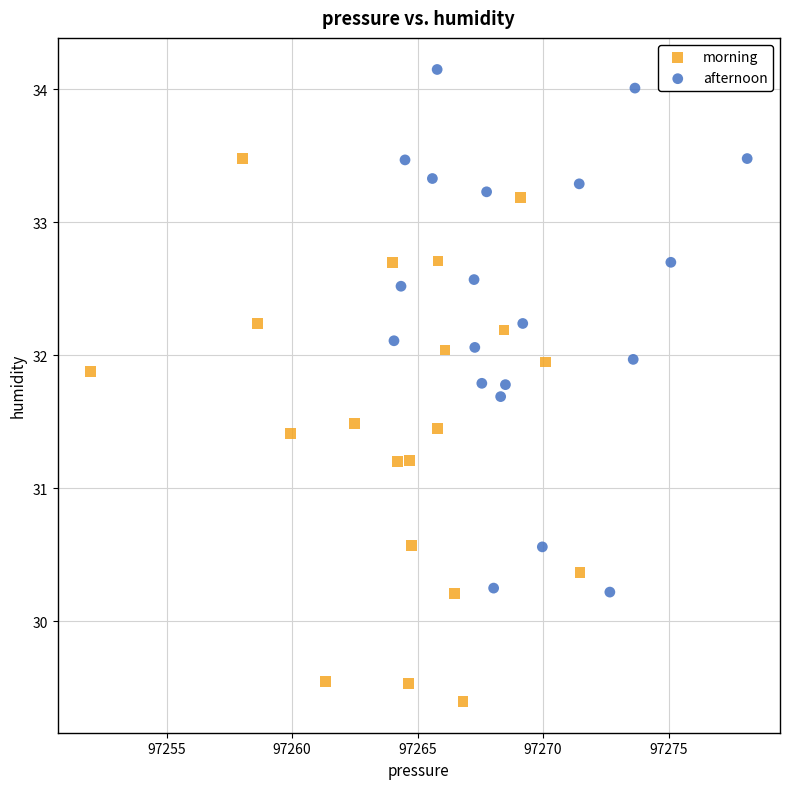

Which series contains the lowest Y value?

morning